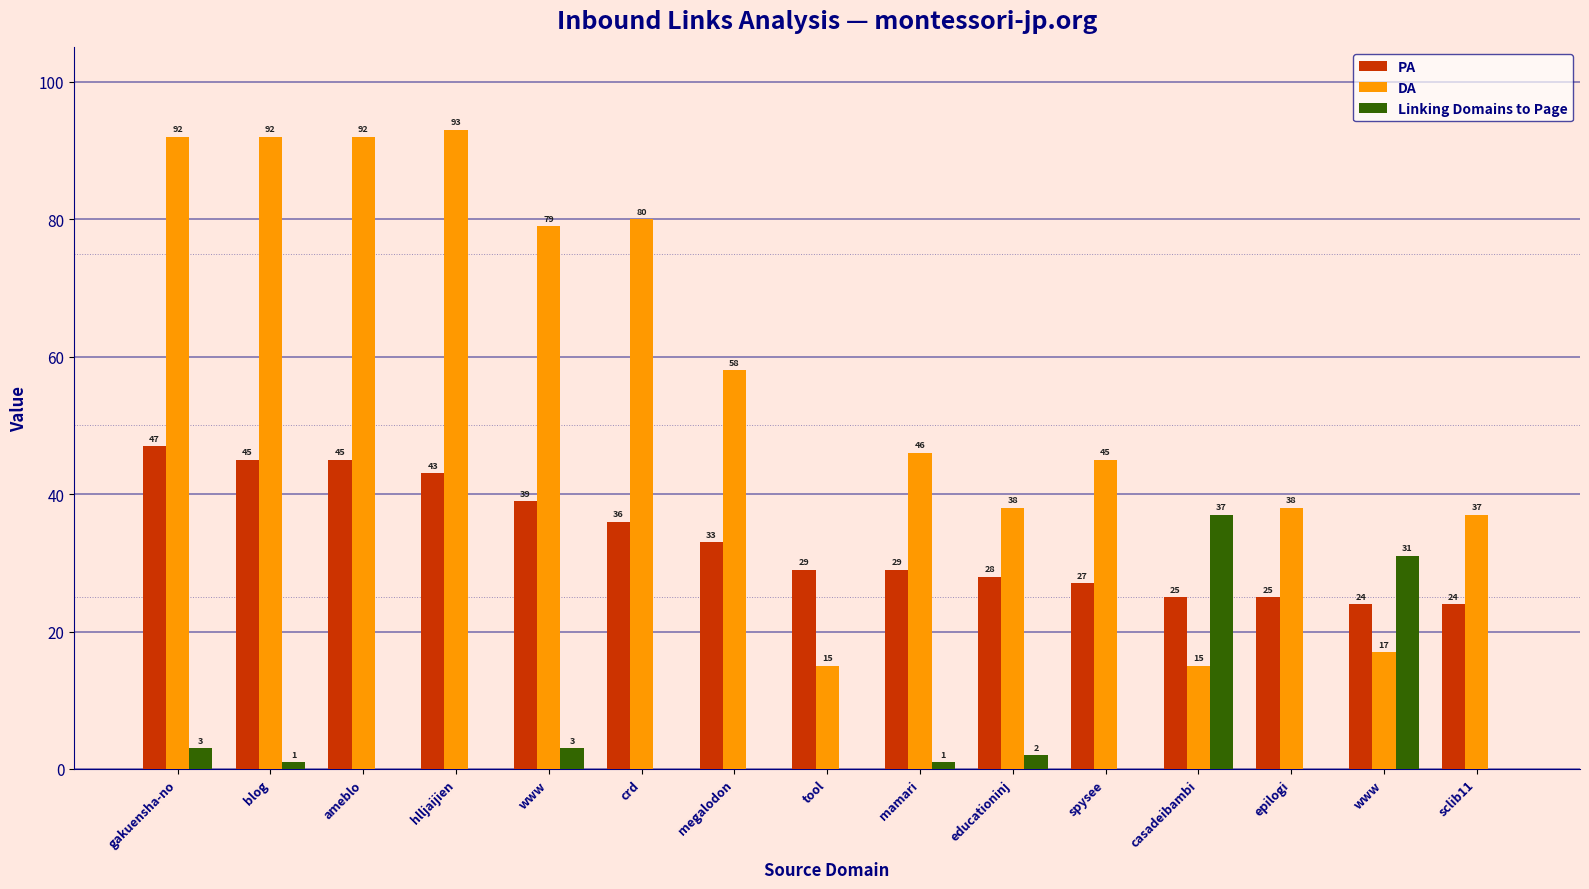

What is the sum of the PA values at spysee and megalodon?

60